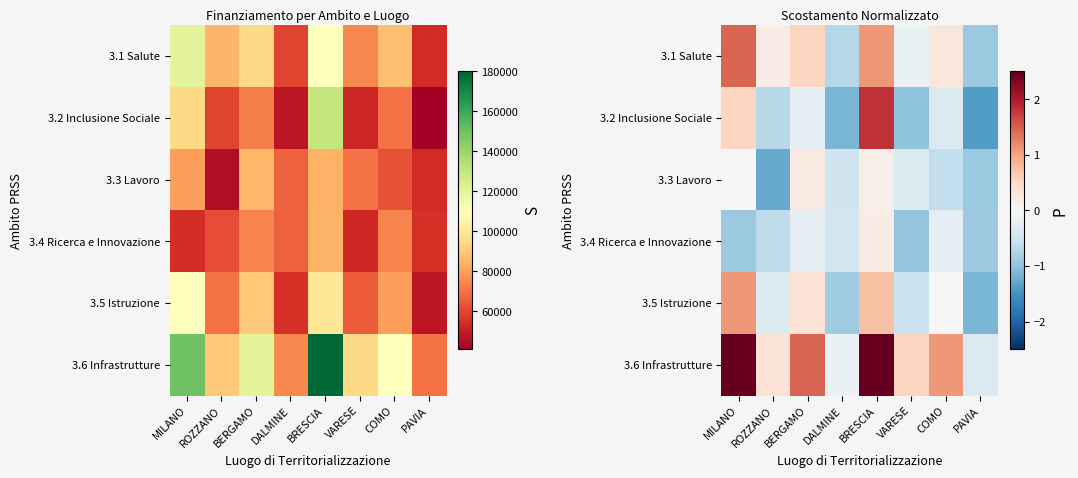

How many values in the 3.1 Salute series are below 0?

3